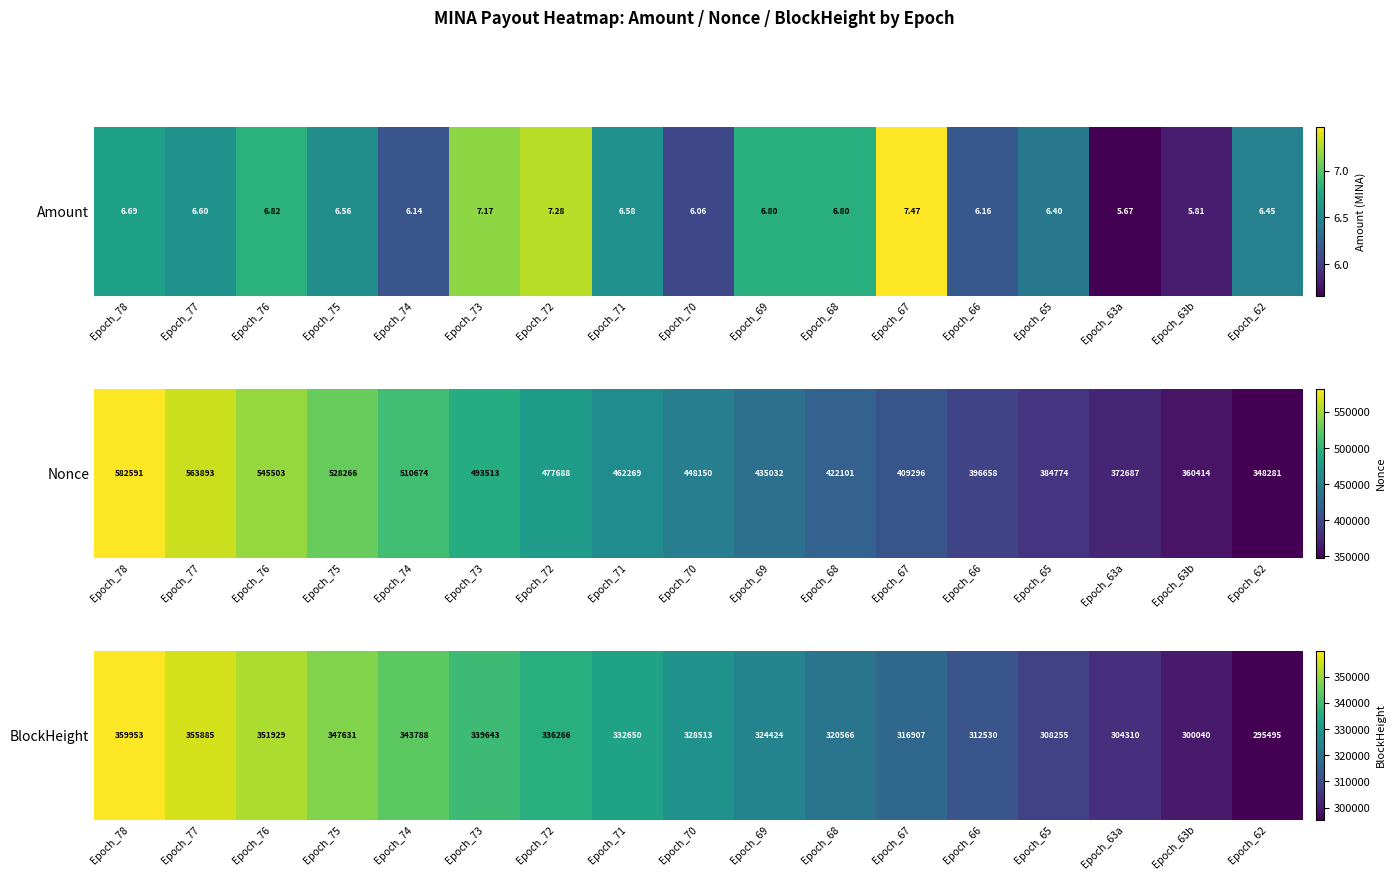

List the labels in order of value, smallest first.

Epoch_62, Epoch_63b, Epoch_63a, Epoch_65, Epoch_66, Epoch_67, Epoch_68, Epoch_69, Epoch_70, Epoch_71, Epoch_72, Epoch_73, Epoch_74, Epoch_75, Epoch_76, Epoch_77, Epoch_78